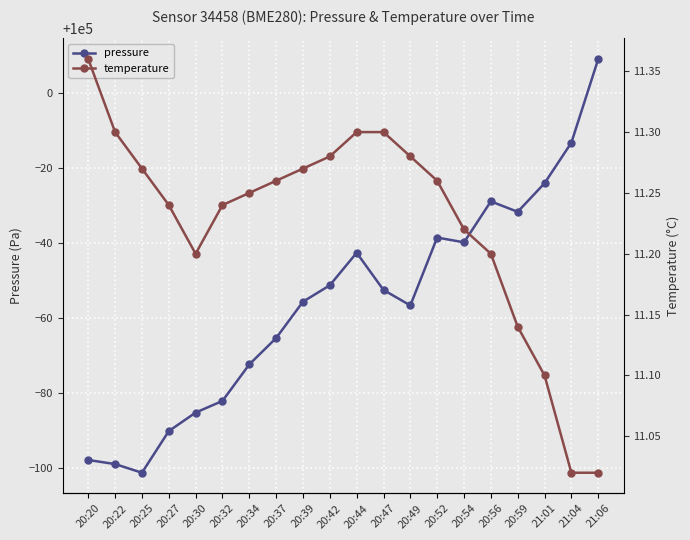

At how many categories does at least one series exceed 38658?

20